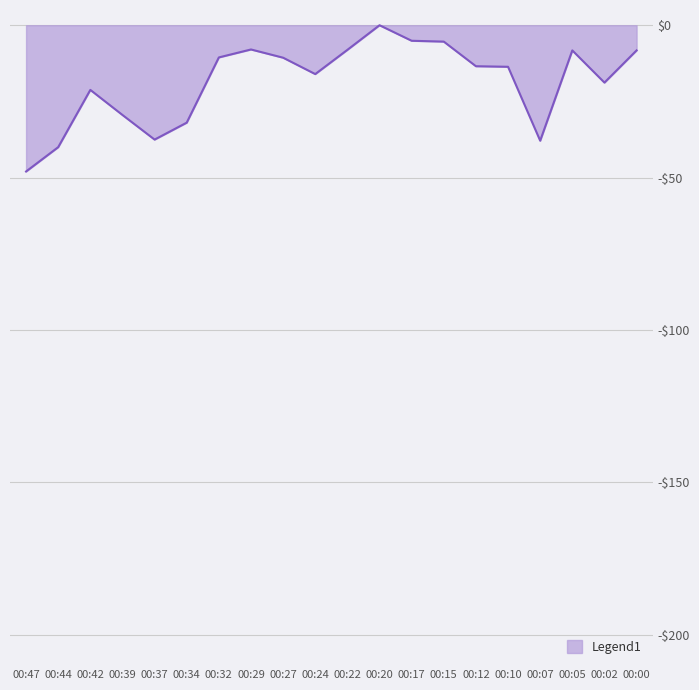

How many distinct data groups are displayed?

1